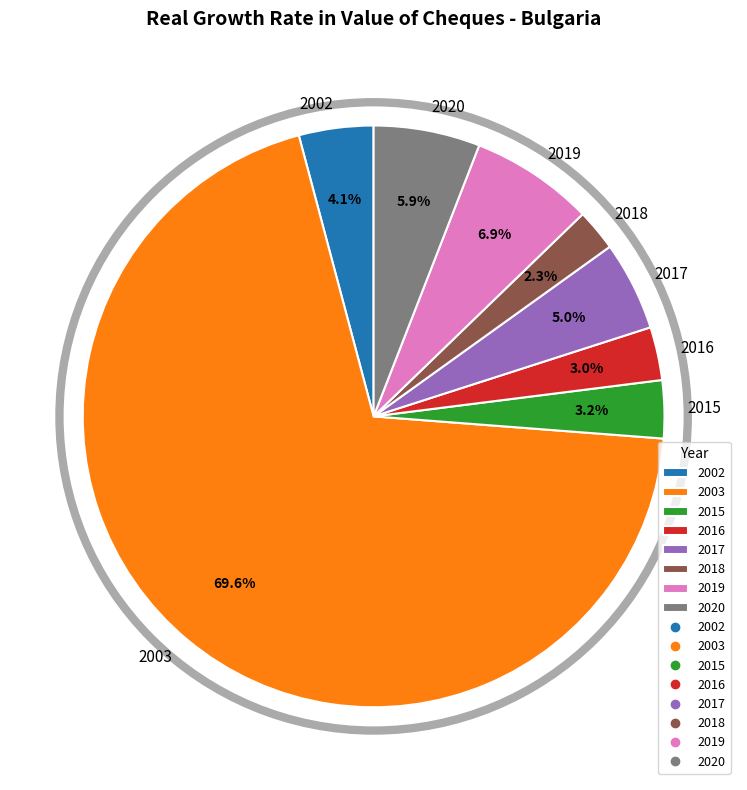

Does 2003 represent more than half of the total?

Yes